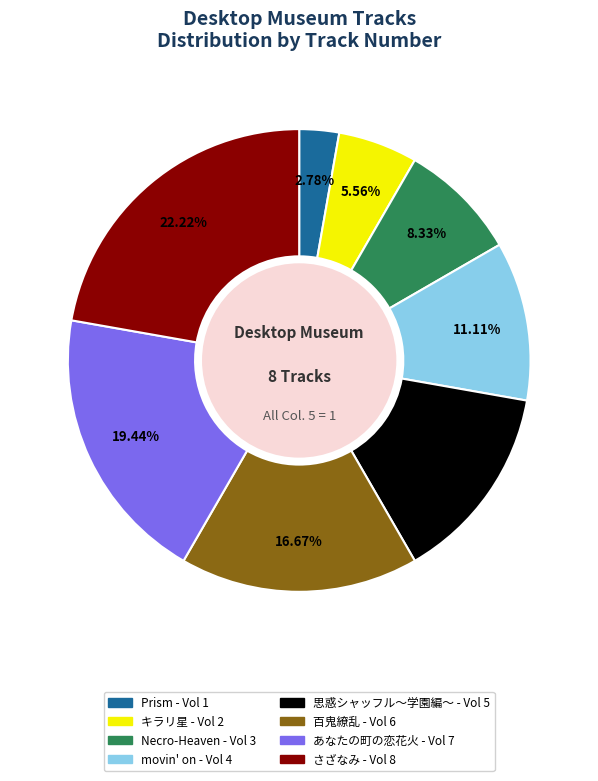

Rank the categories by value from lowest to highest.

Prism, キラリ星, Necro-Heaven, movin' on, 思惑シャッフル～学園編～, 百鬼繚乱, あなたの町の恋花火, さざなみ